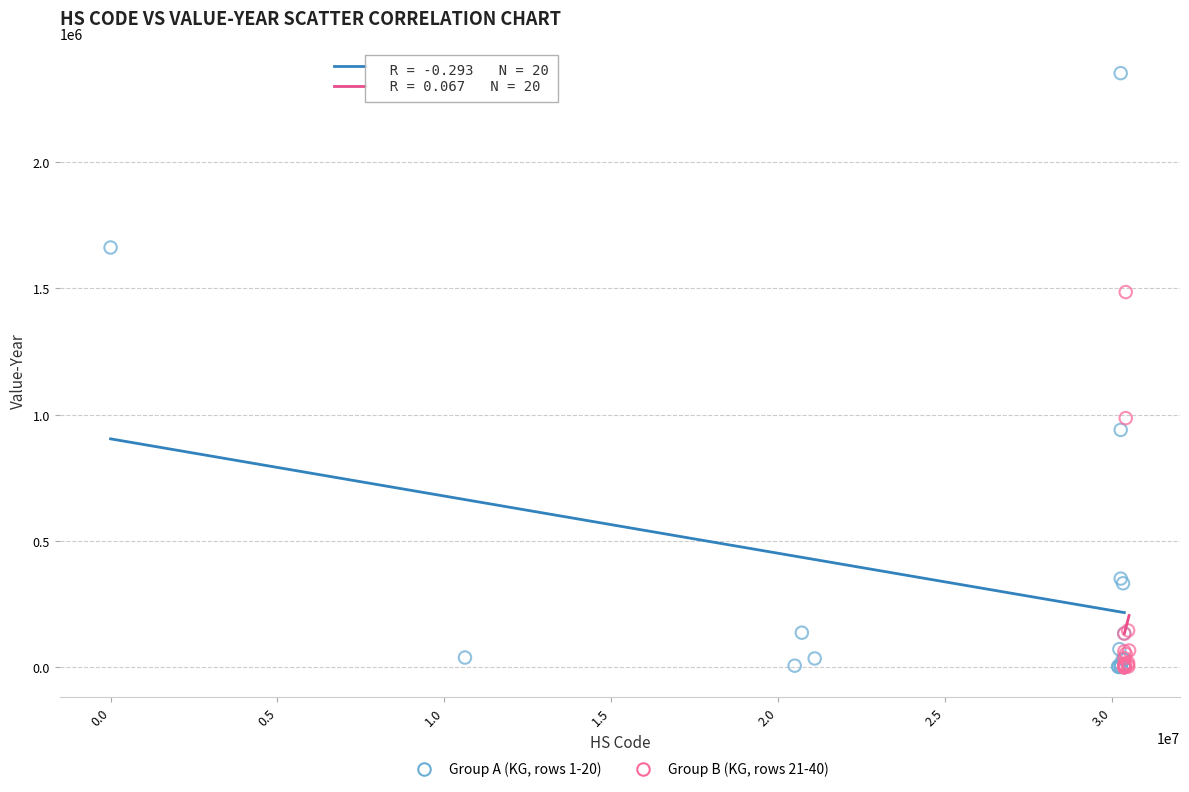

Which series has the largest Y range (max minus min)?

Group A (KG, rows 1-20)